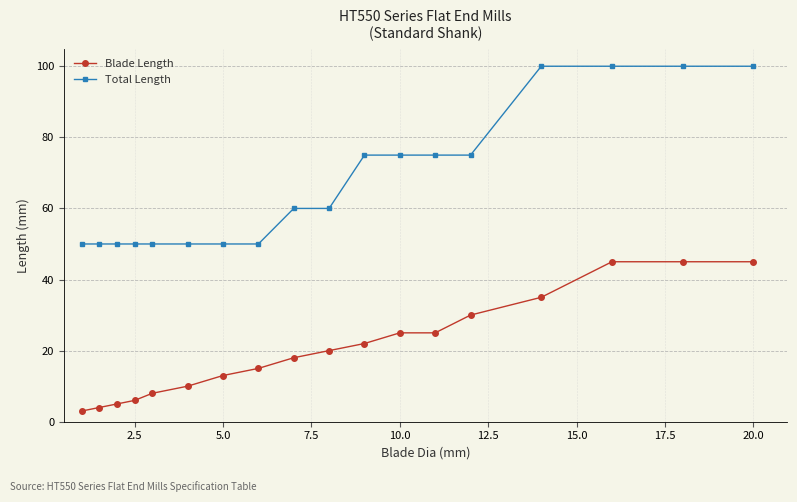

Rank the series by their maximum value, from highest to lowest.

Total Length, Blade Length